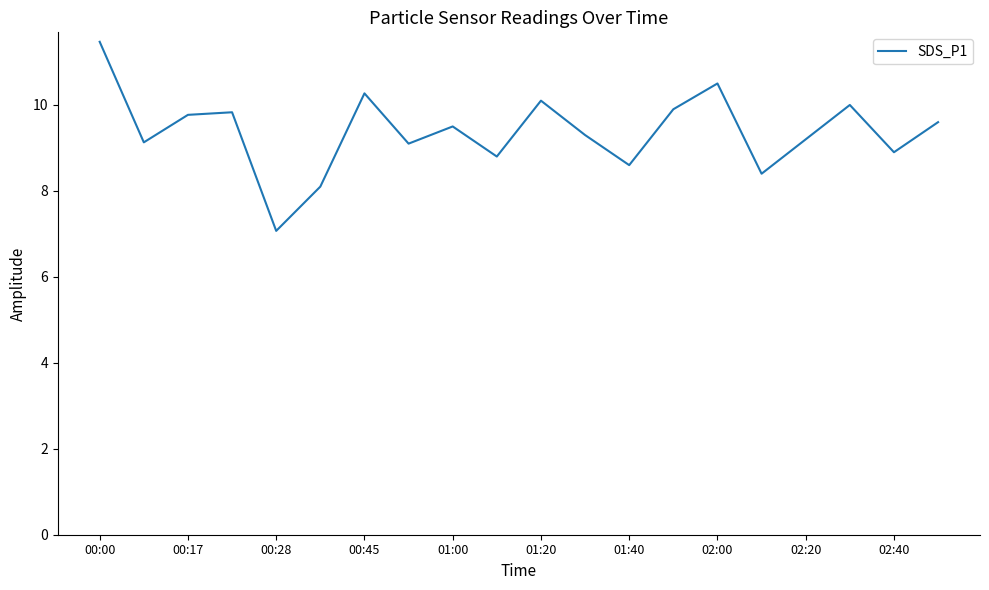

What is the greatest value displayed?

11.5